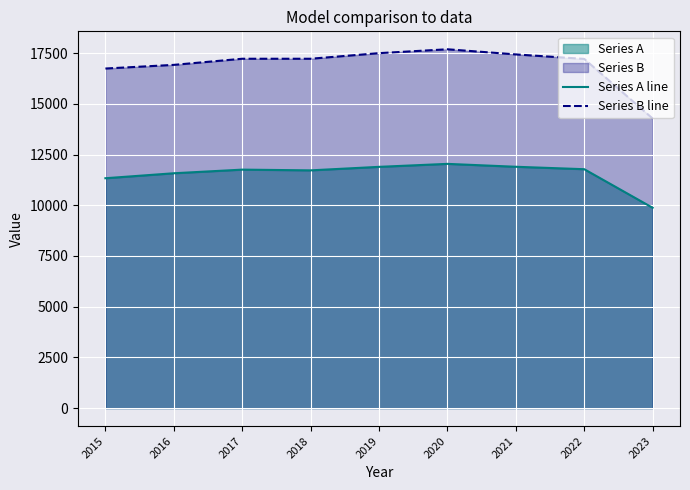

What is the minimum value for Series A line?

9876